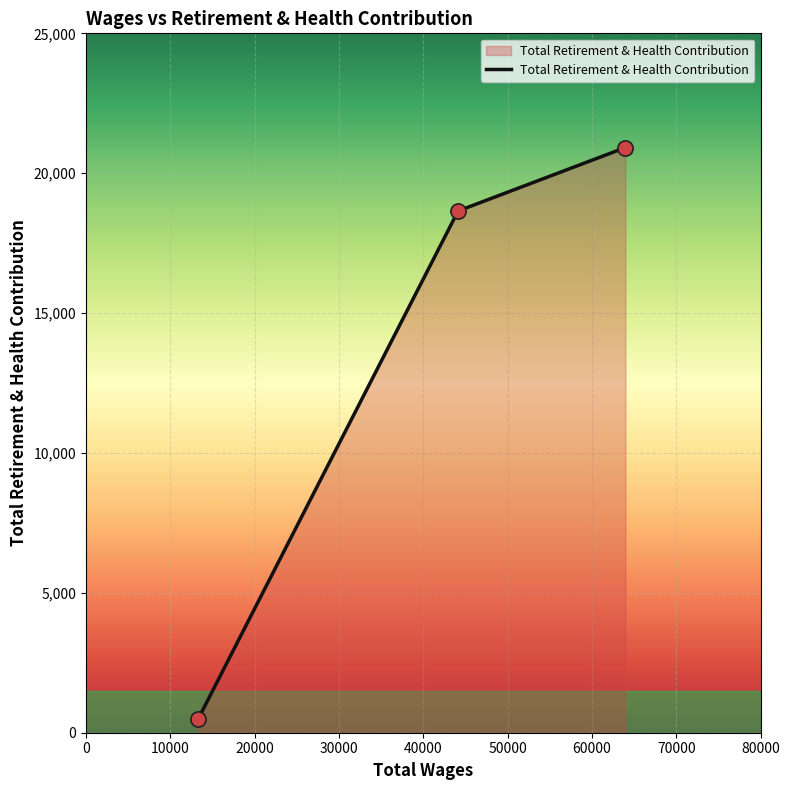

What is the sum of all values?

40060